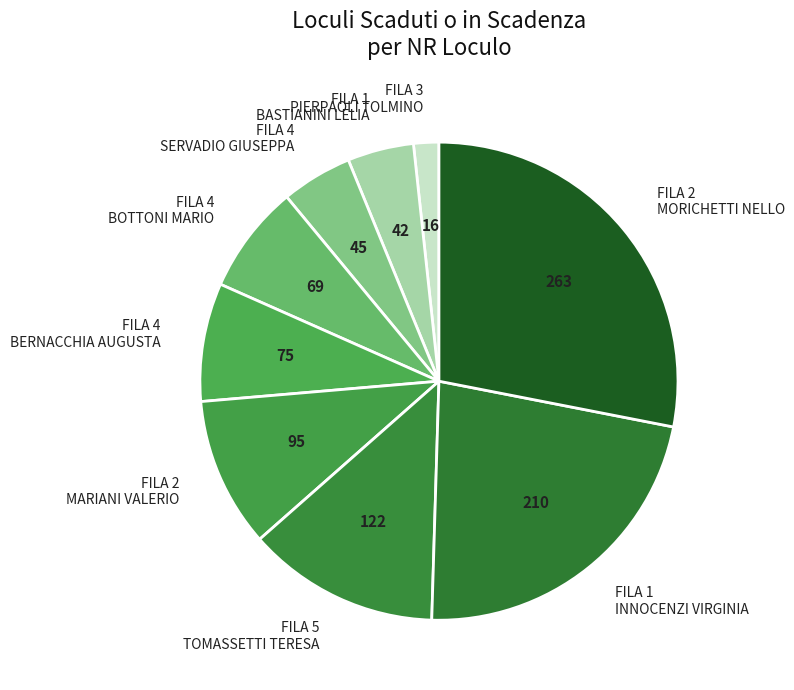

Is there a majority slice in this chart?

No